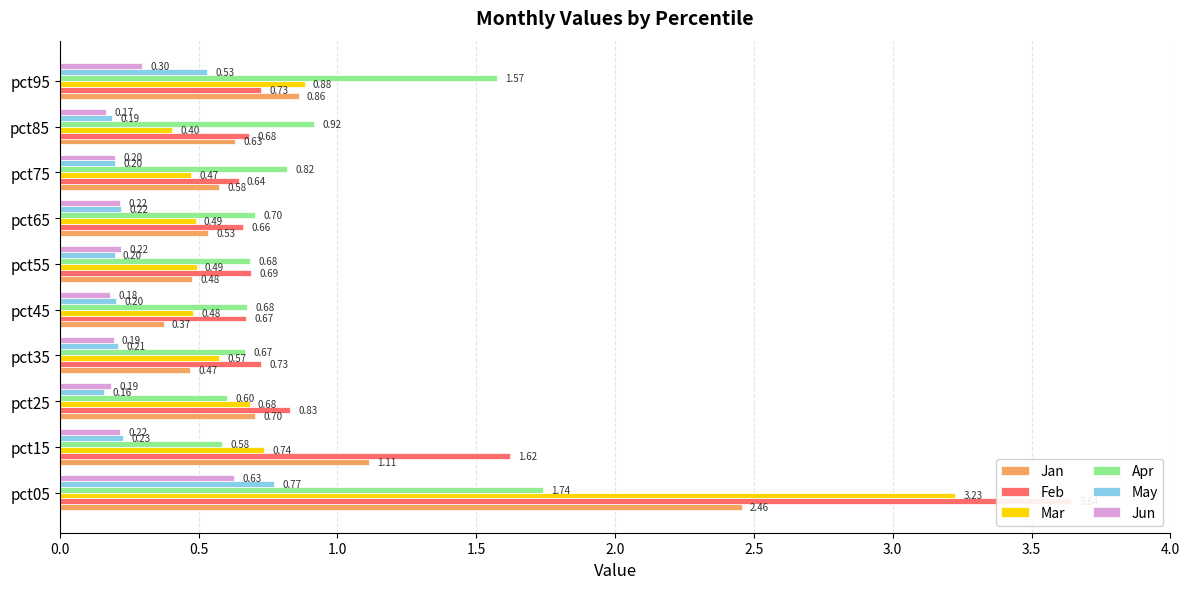

How many bars are there in total?

60